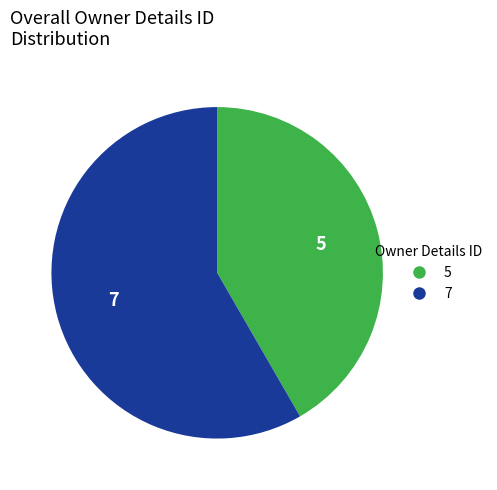

Is there any slice that represents more than half of the pie?

Yes